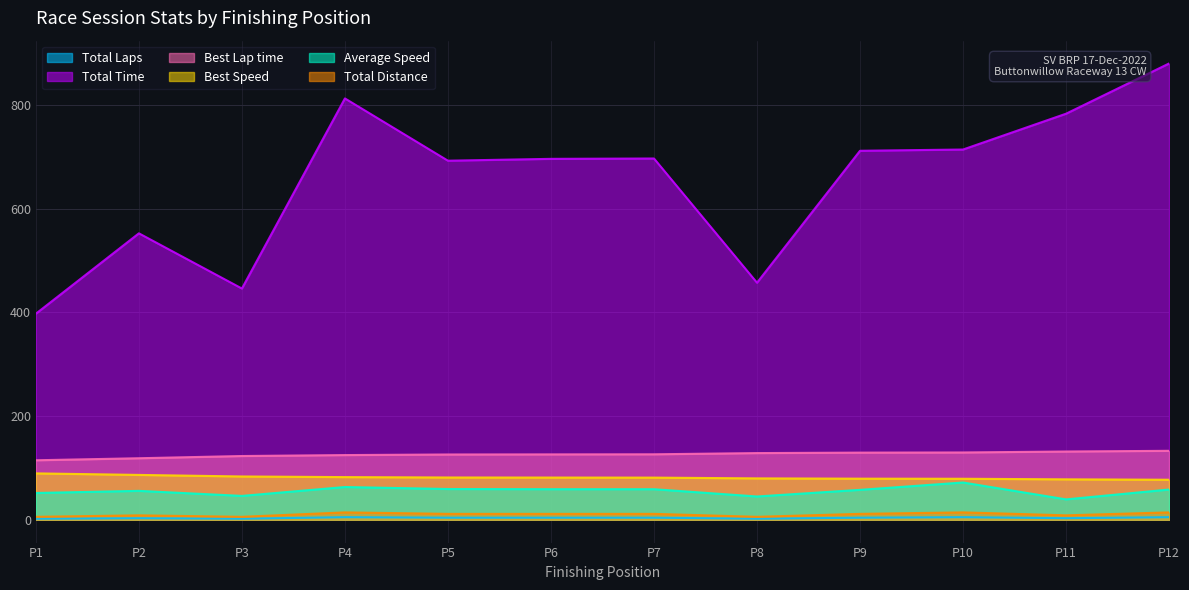

True or false: Best Speed has a value of 117.8 at P3.

False